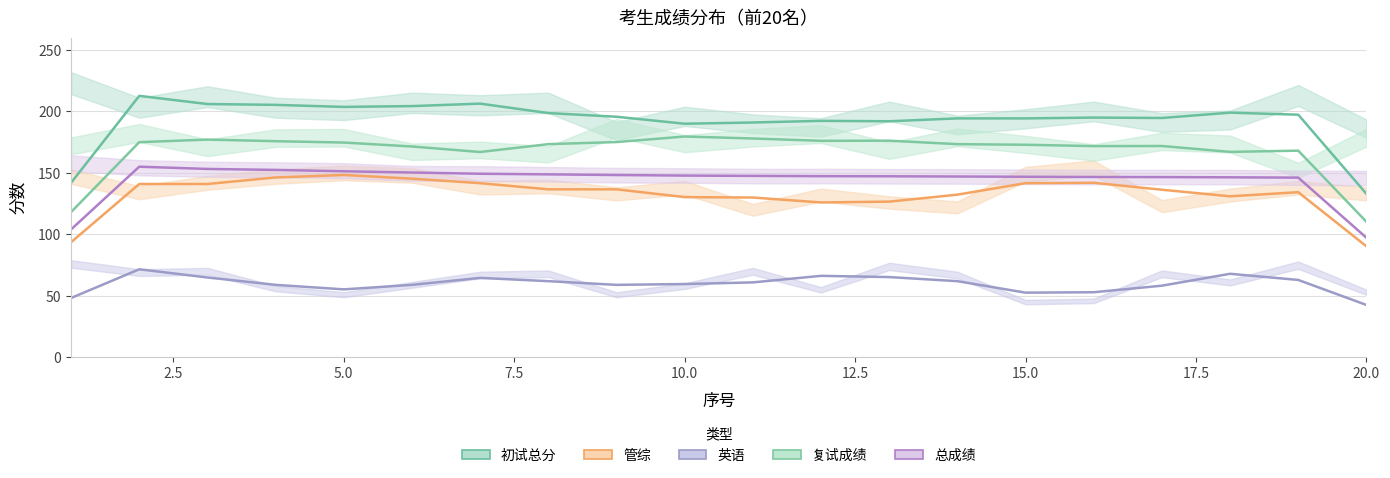

The 总成绩 series shows 148.8 at 8. True or false?

True